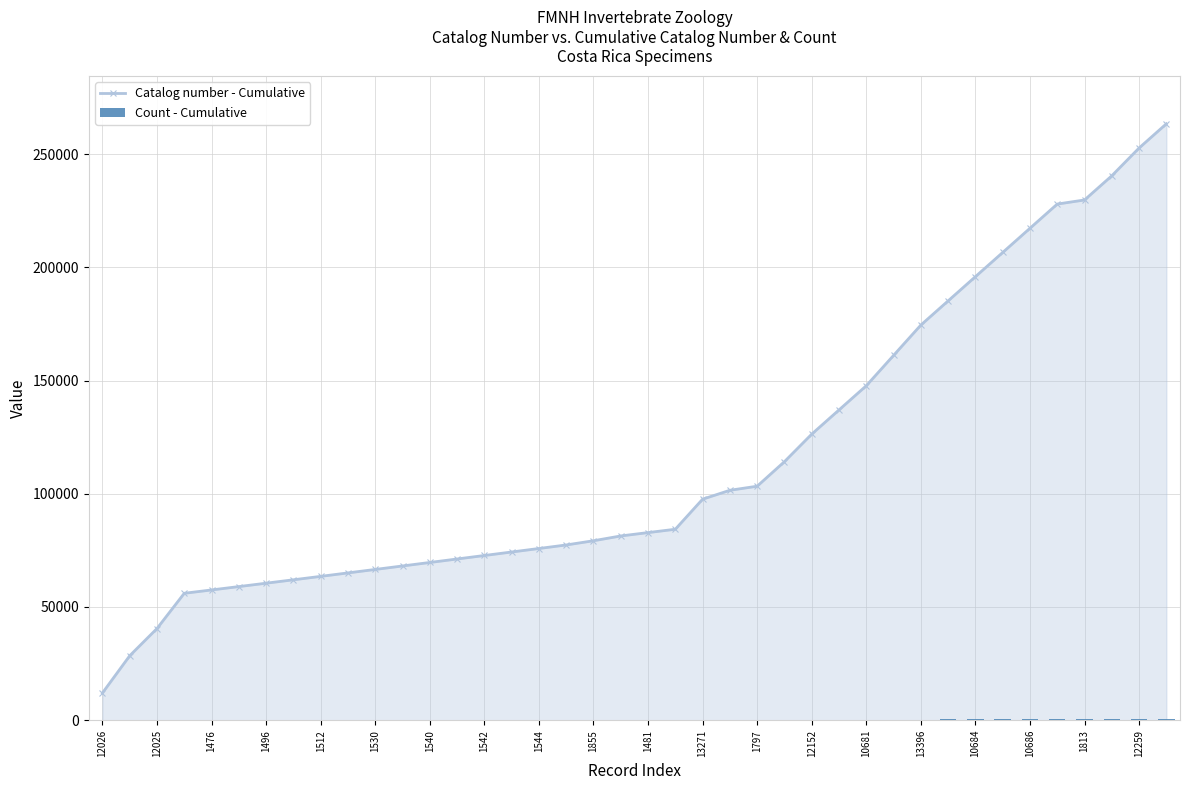

What is the sum of all Count - Cumulative values?

8734